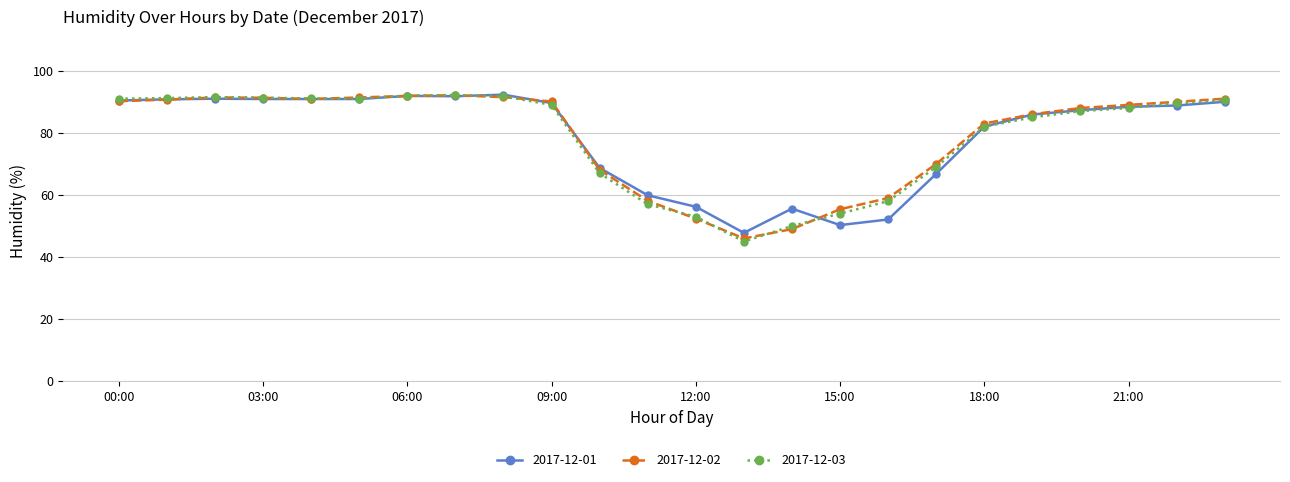

What is the lowest value of the 2017-12-02 series?

46.0